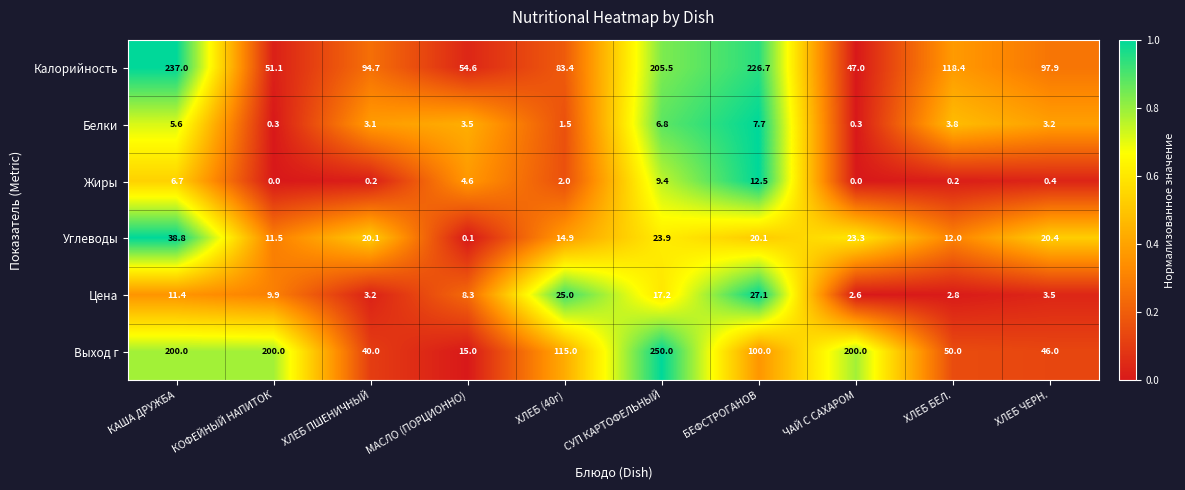

Is it true that Жиры equals 0.5 at ХЛЕБ (40г)?

False